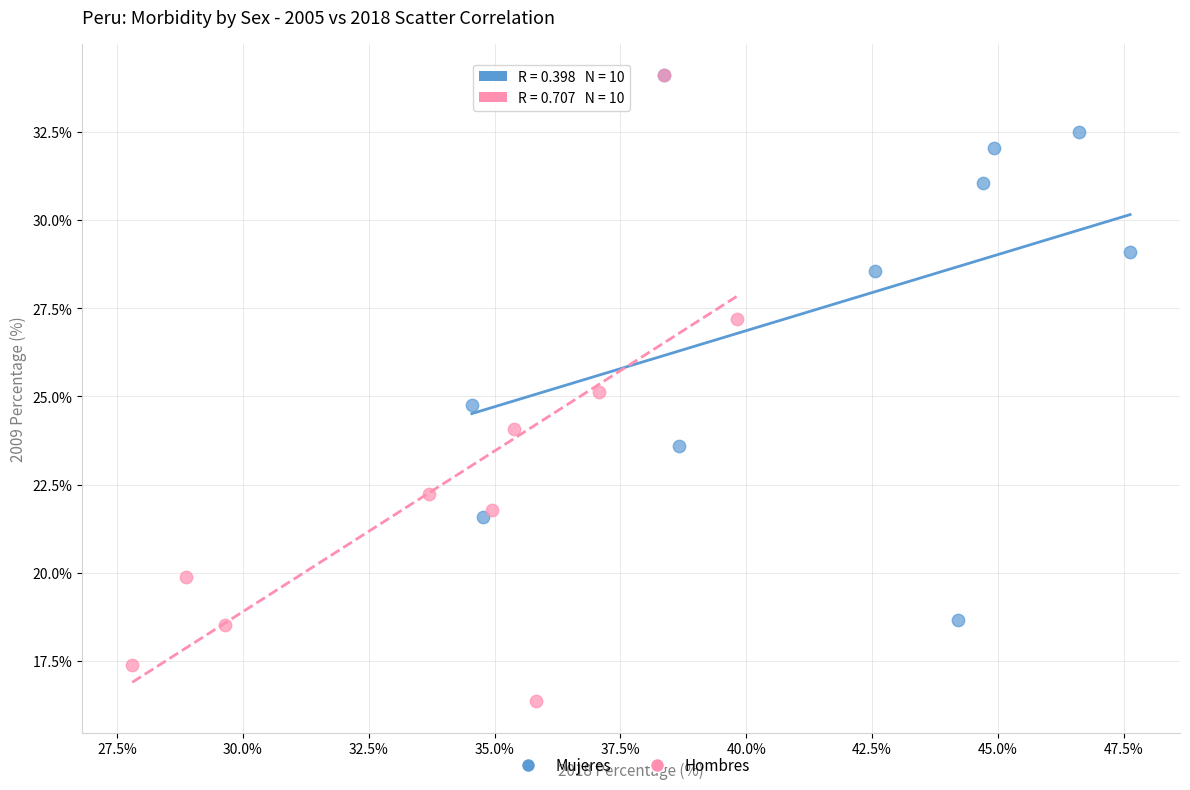

Which series reaches the minimum Y coordinate?

Hombres